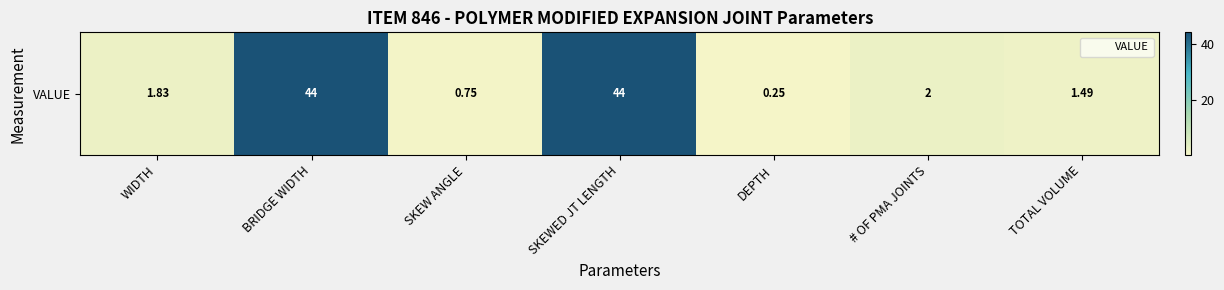

The value at SKEW ANGLE is 0.8. True or false?

True